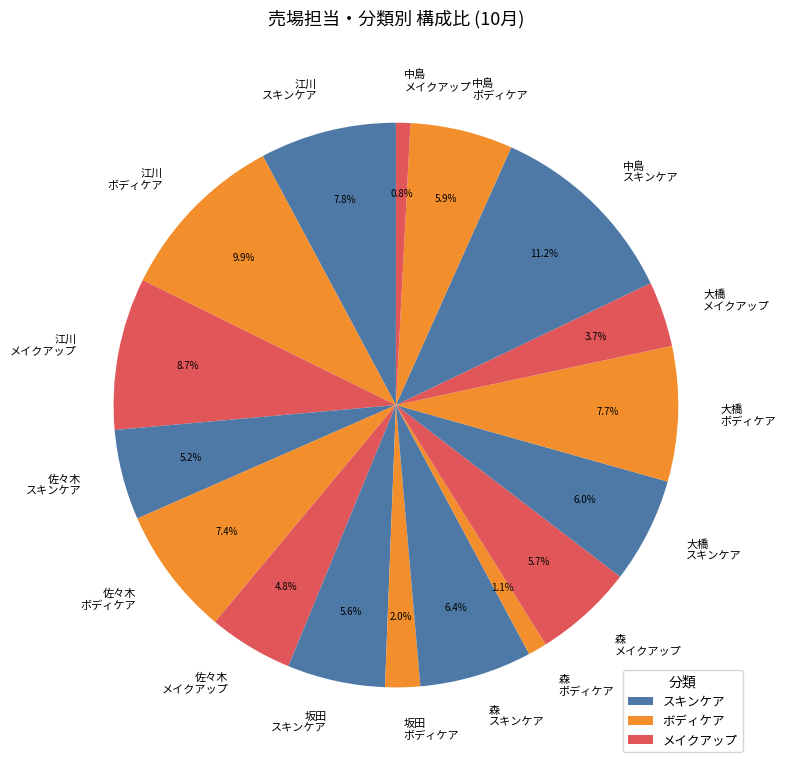

Approximately how many times larger is the value at 大橋 メイクアップ compared to 大橋 ボディケア?

0.5